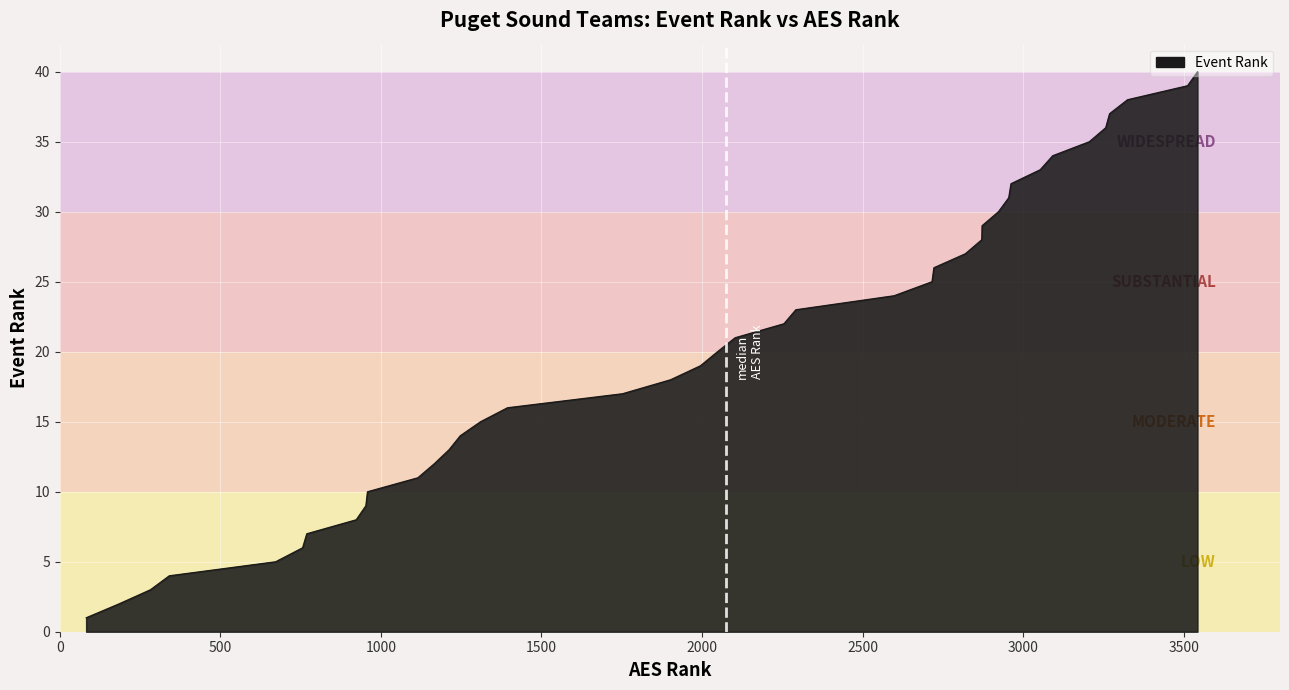

What is the difference between the maximum and minimum values?

39